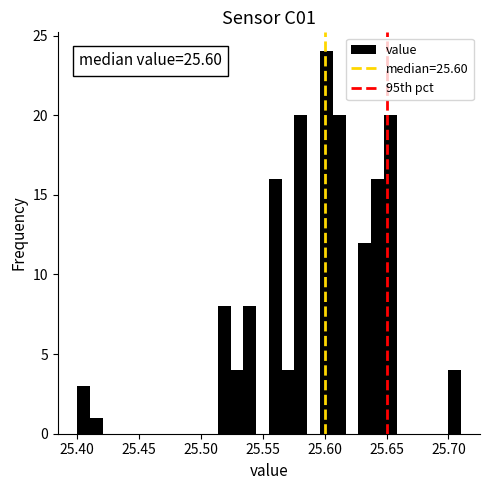

Around what value on the x-axis is the tallest bar? Give the approximate position of its centre, as read against the axis.

25.600